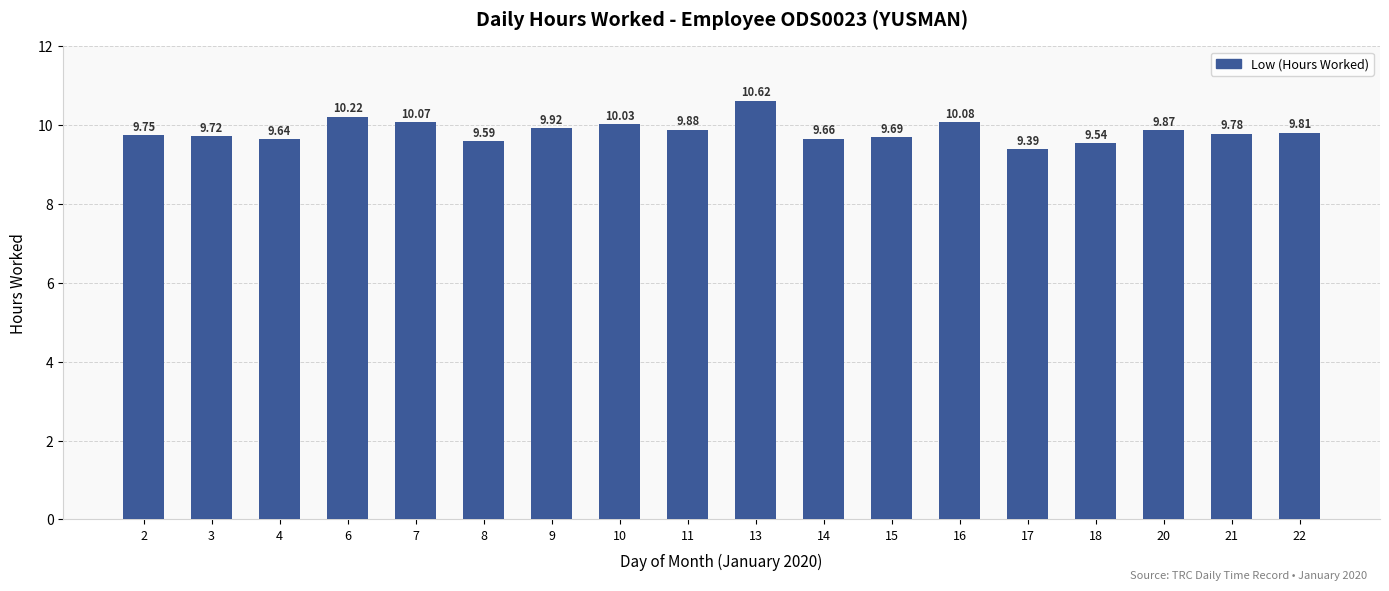

At which category does the chart reach its peak across all series?

13